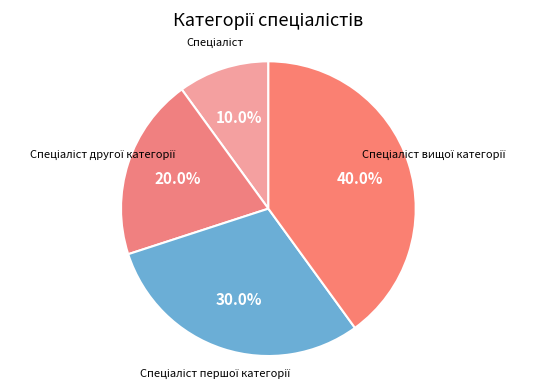

To the nearest percent, what is the average slice percentage?

25%